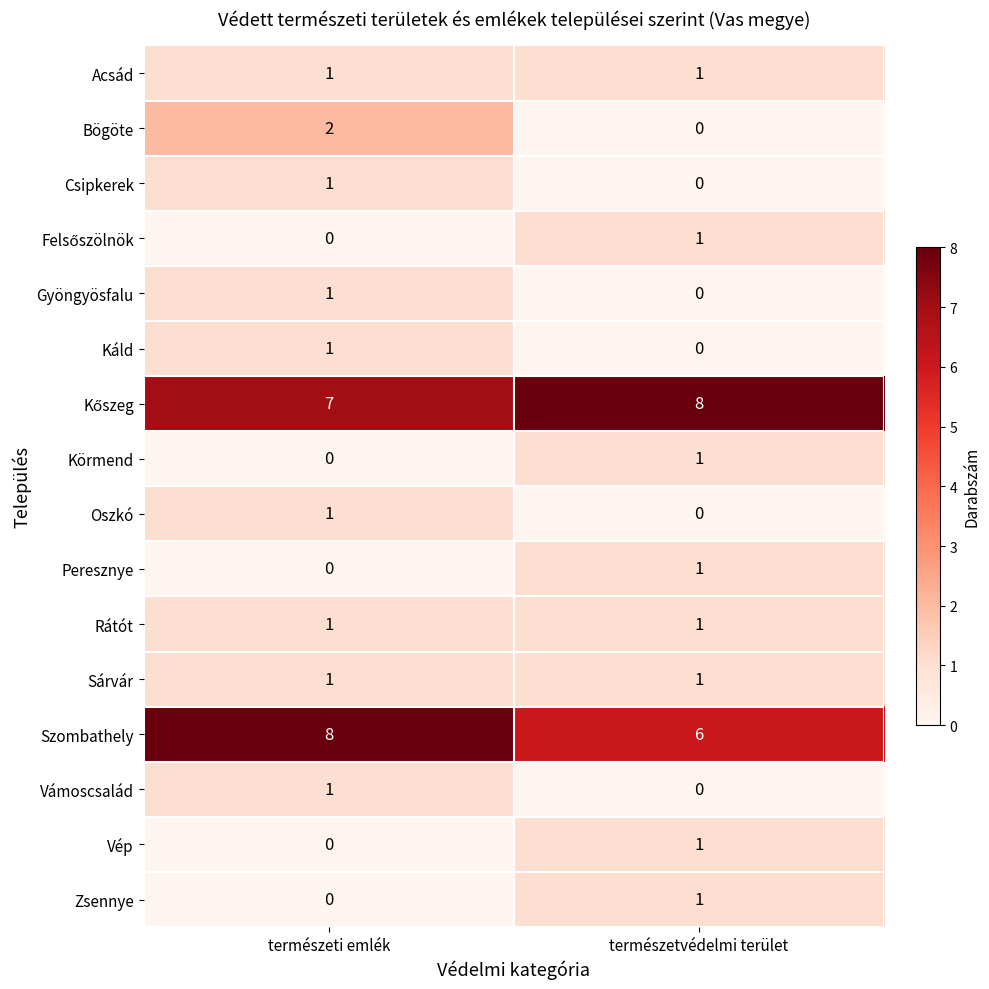

The value of Káld at természeti emlék is 1. True or false?

True